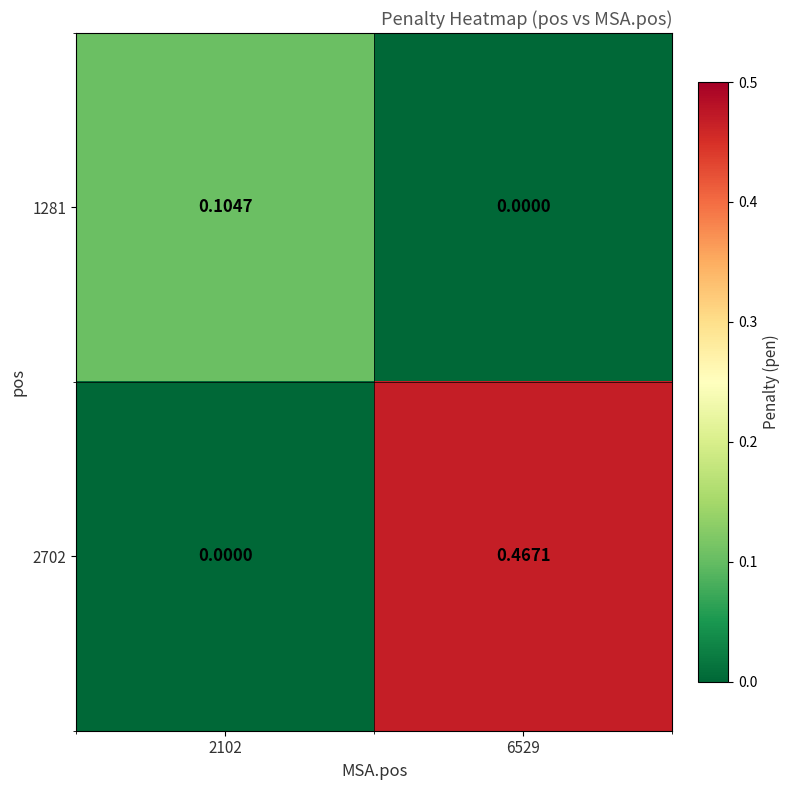

How many distinct data groups are displayed?

2